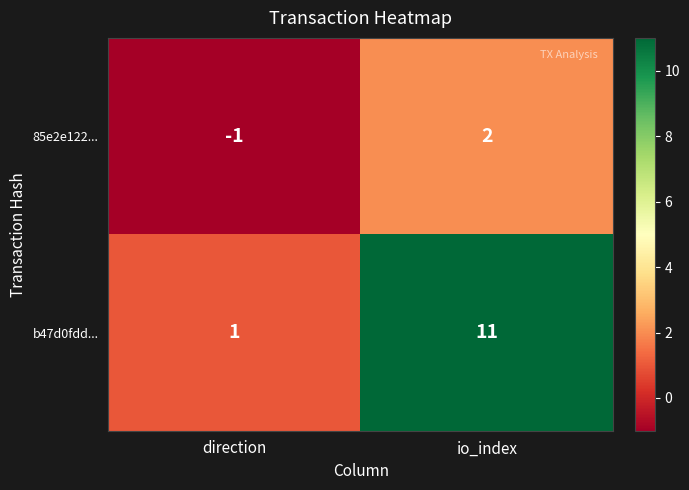

What is the minimum value shown in the chart?

-1